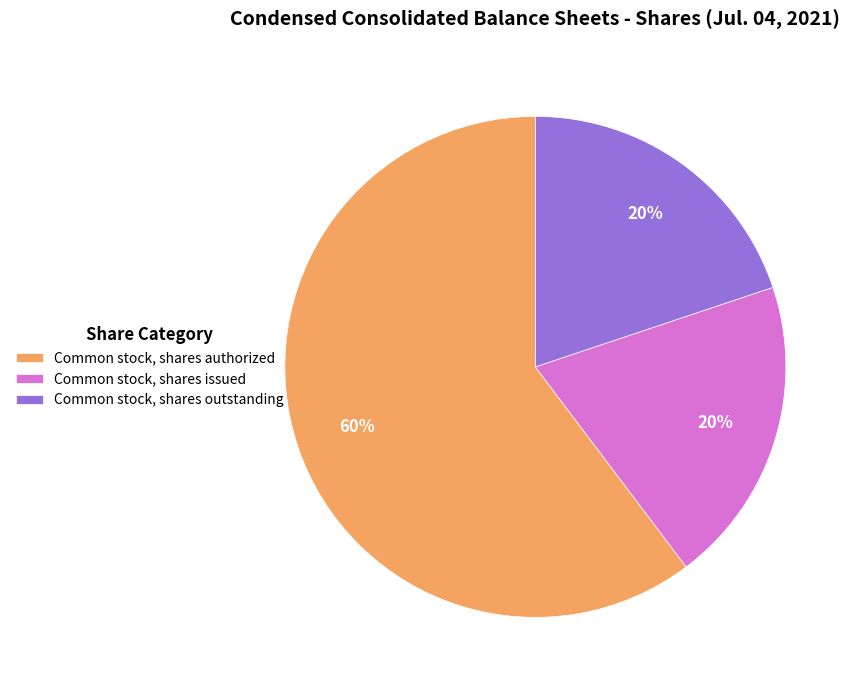

What is the ratio of the value at Common stock, shares issued to the value at Common stock, shares authorized?

0.3